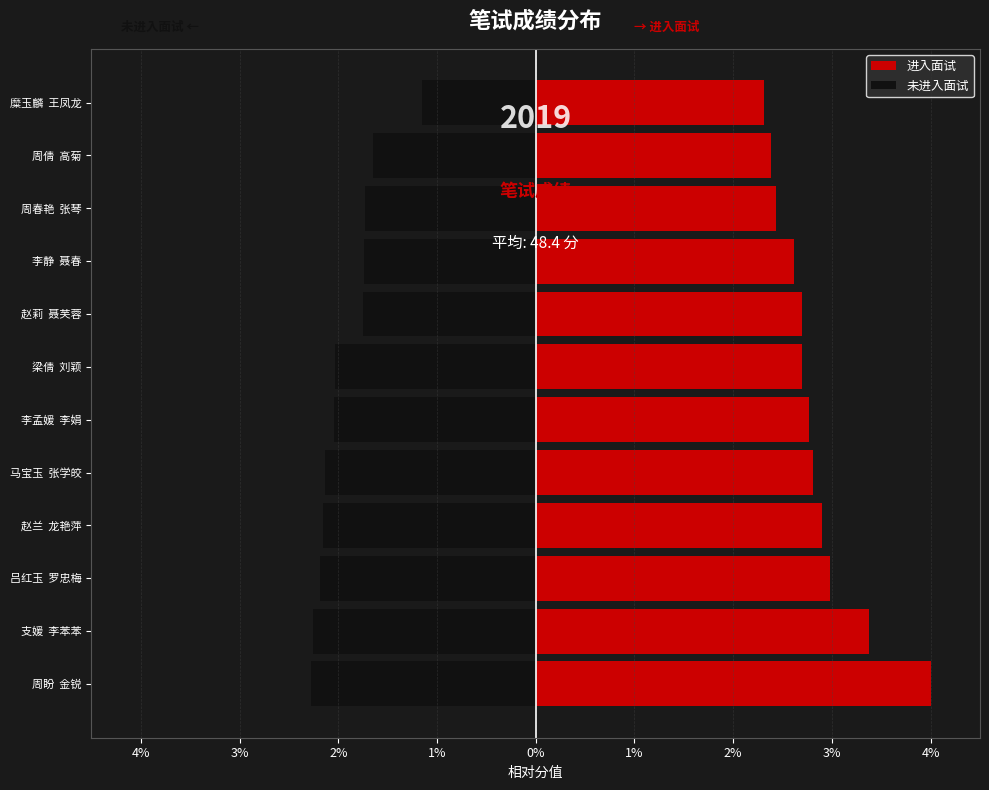

Reading left to right, transcribe all the data shown in this chart.

进入面试: 4.0	3.4	3.0	2.9	2.8	2.8	2.7	2.7	2.6	2.4	2.4	2.3
未进入面试: -2.3	-2.3	-2.2	-2.2	-2.1	-2.0	-2.0	-1.8	-1.7	-1.7	-1.7	-1.2